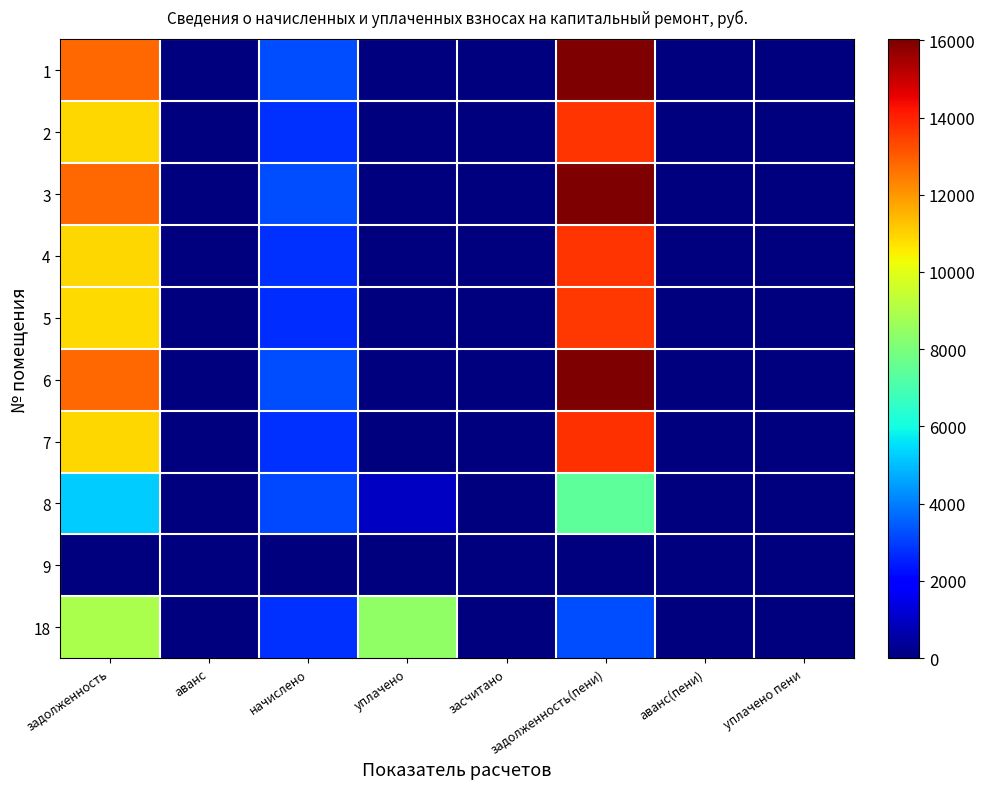

How many data points does each series have?

8